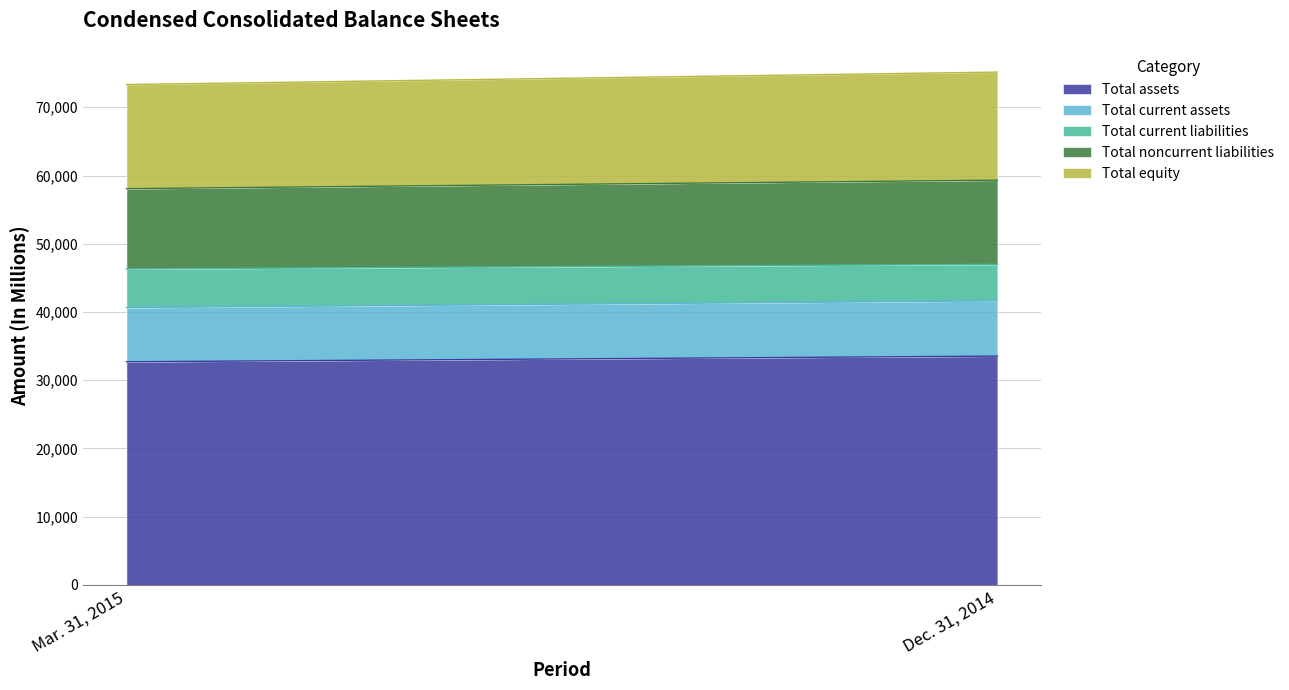

Between Mar. 31, 2015 and Dec. 31, 2014, which series saw the biggest shift?

Total assets